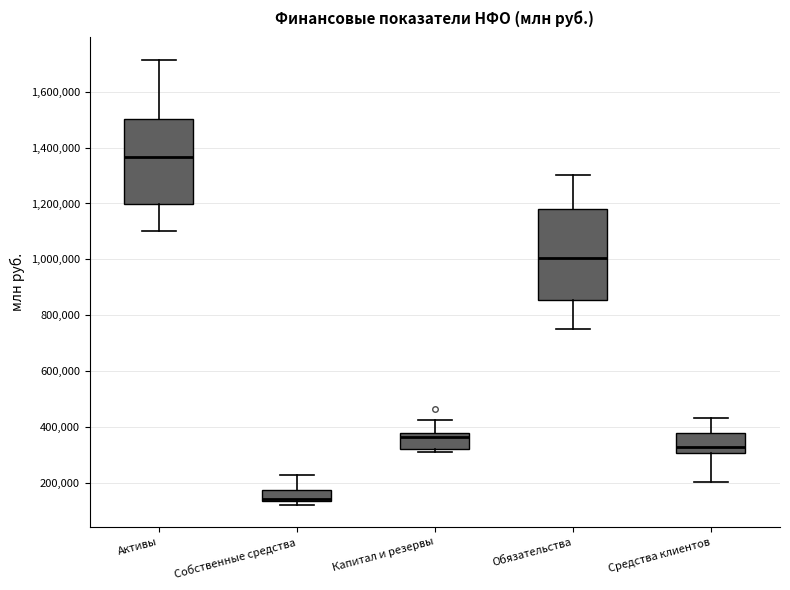

Where is the lower edge of the box for Капитал и резервы on the y-axis? The values are not printed on the chart, so give them approximately, as read against the axis.

320000